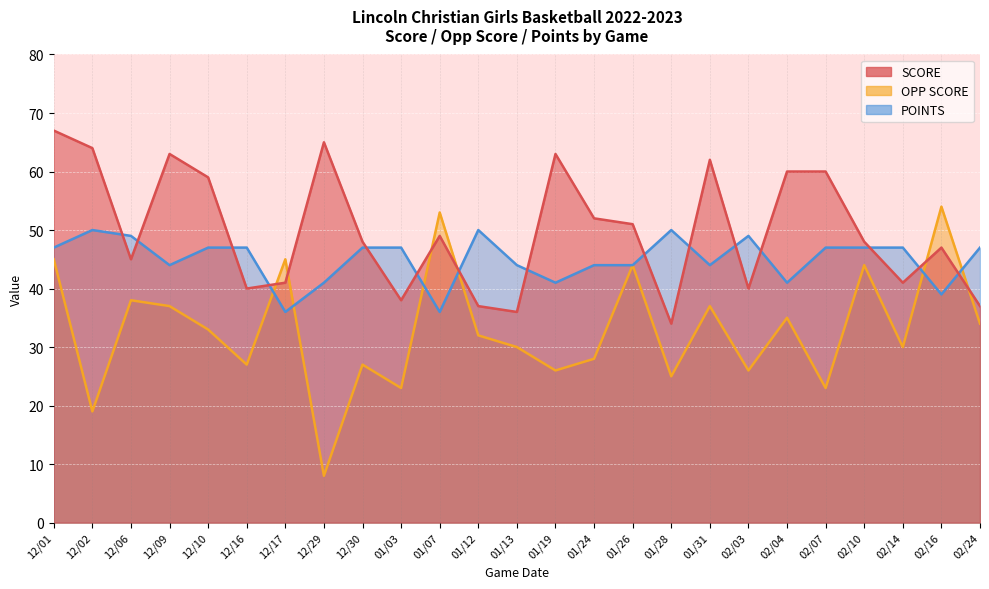

What position from the left is 12/10?

5